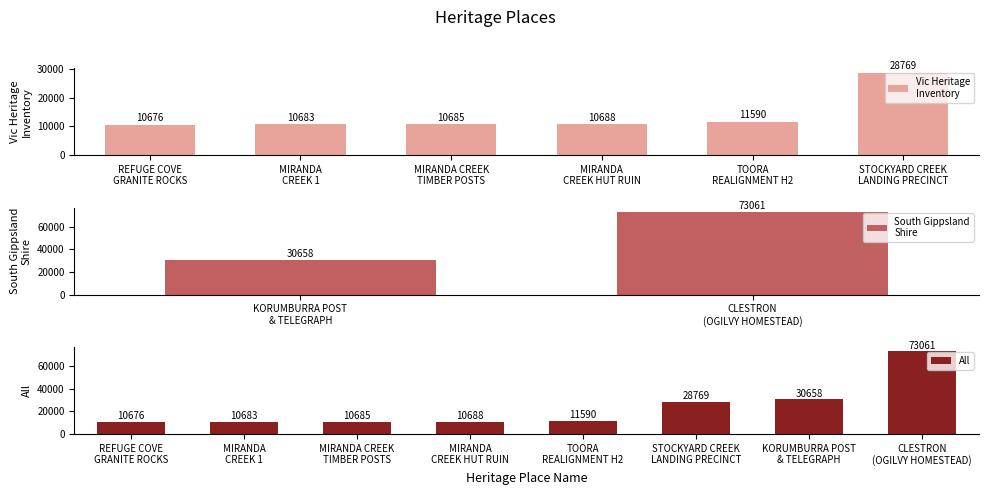

What is the lowest value of the All series?

10676